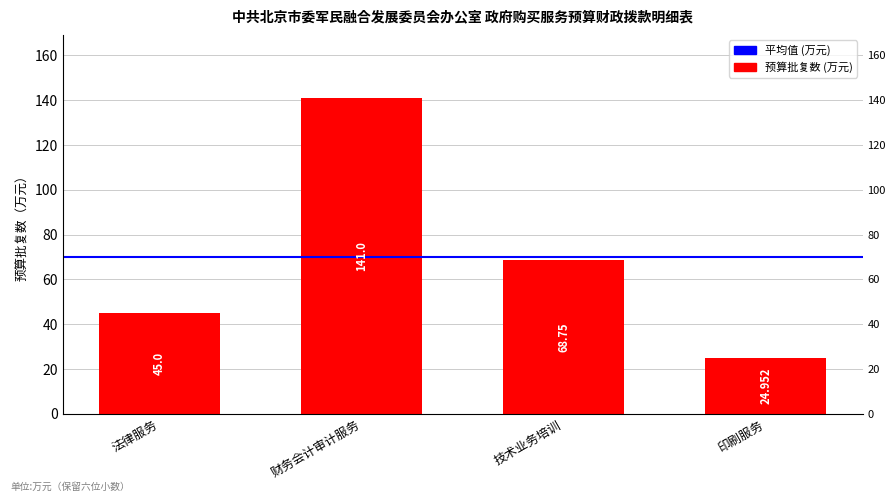

What is the greatest value displayed?

141.0